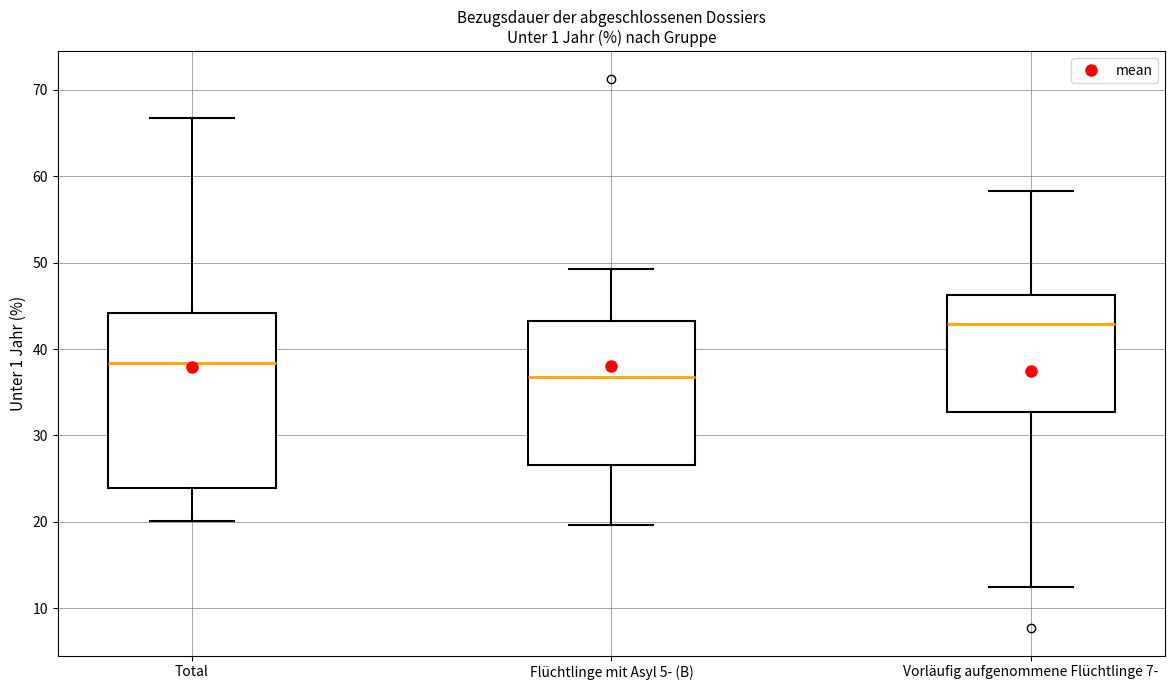

Which box's median line is the lowest?

Flüchtlinge mit Asyl 5- (B)